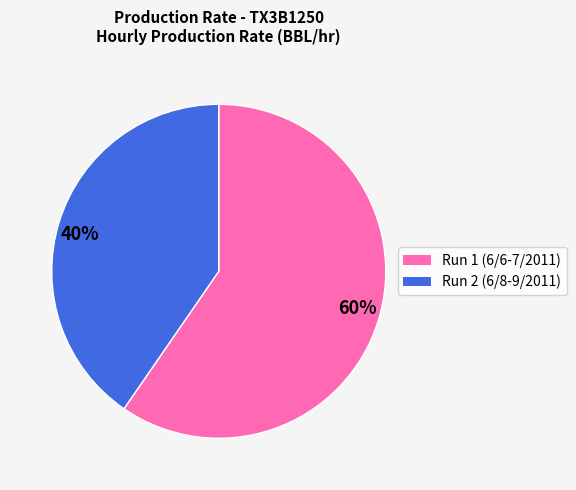

Is the sum of 40% and 60% greater than half?

Yes